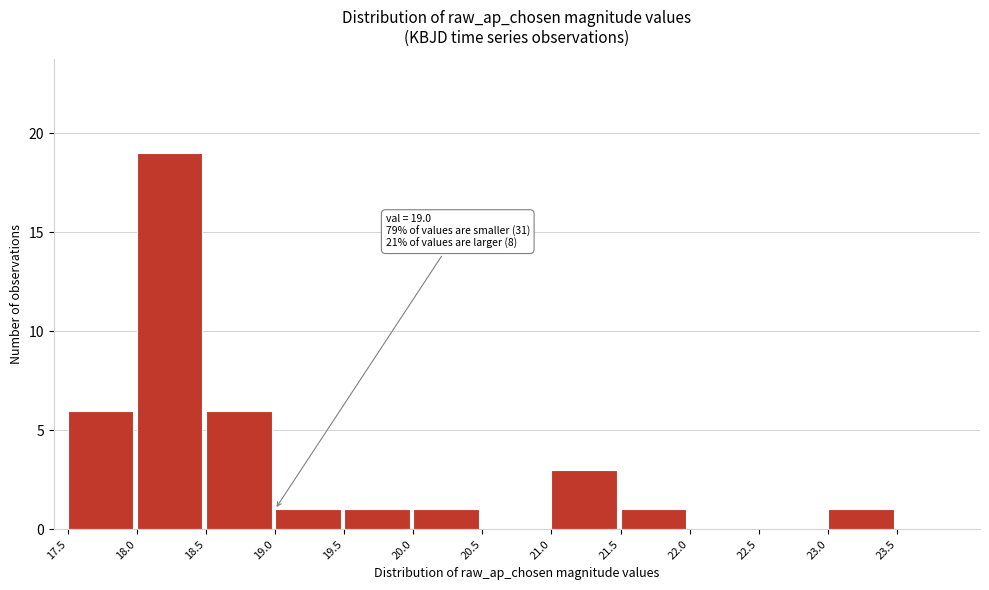

Which range on the x-axis has the tallest bar?

18.0 to 18.5